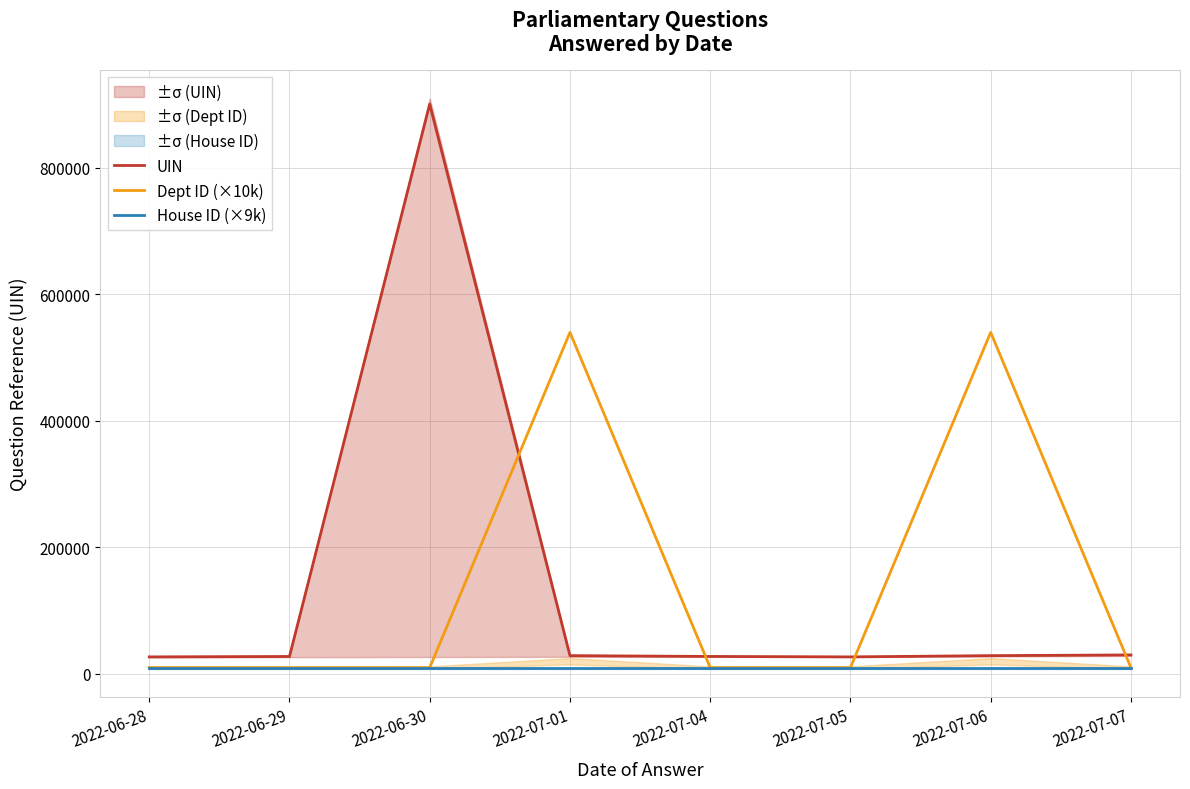

At which category is the sum across all series the highest?

2022-06-30